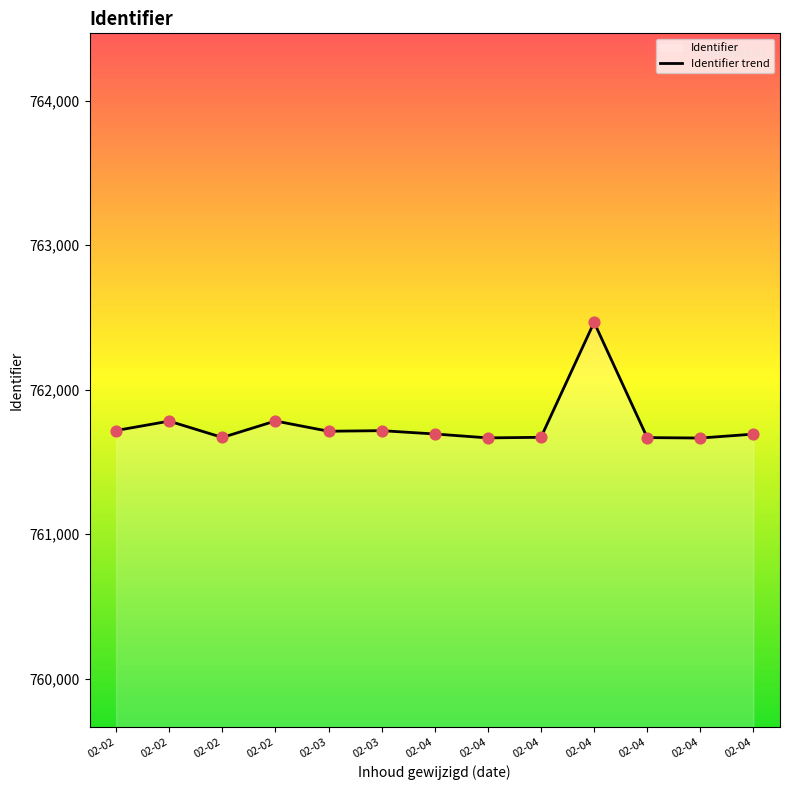

Between 02-02 and 02-04, which is larger?

02-04